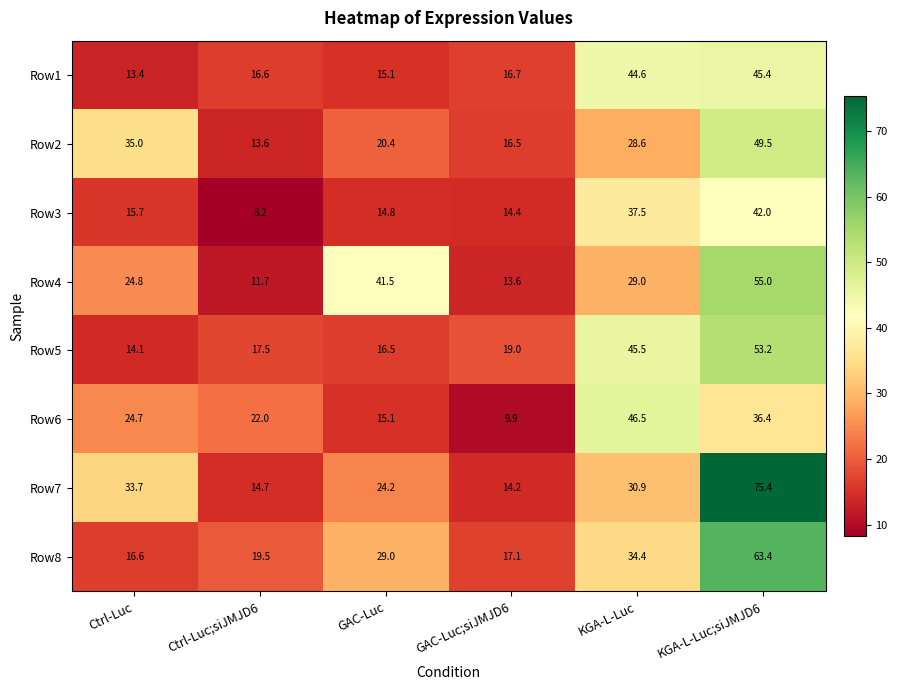

What is the sum of the Row4 values at GAC-Luc and GAC-Luc;siJMJD6?

55.1